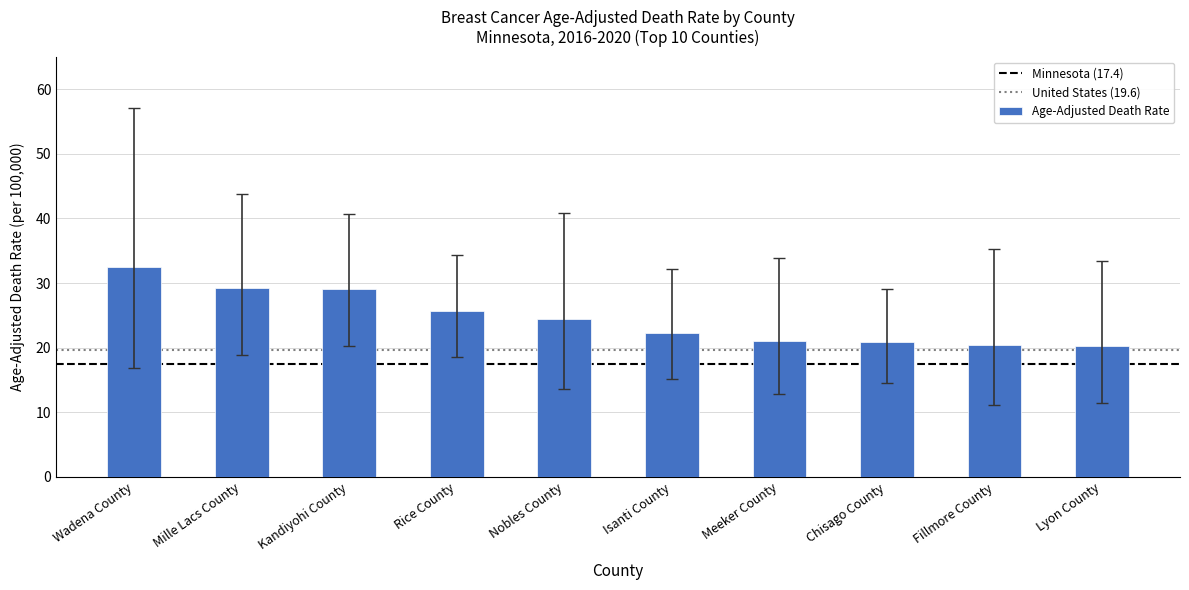

How many series are shown in this chart?

1